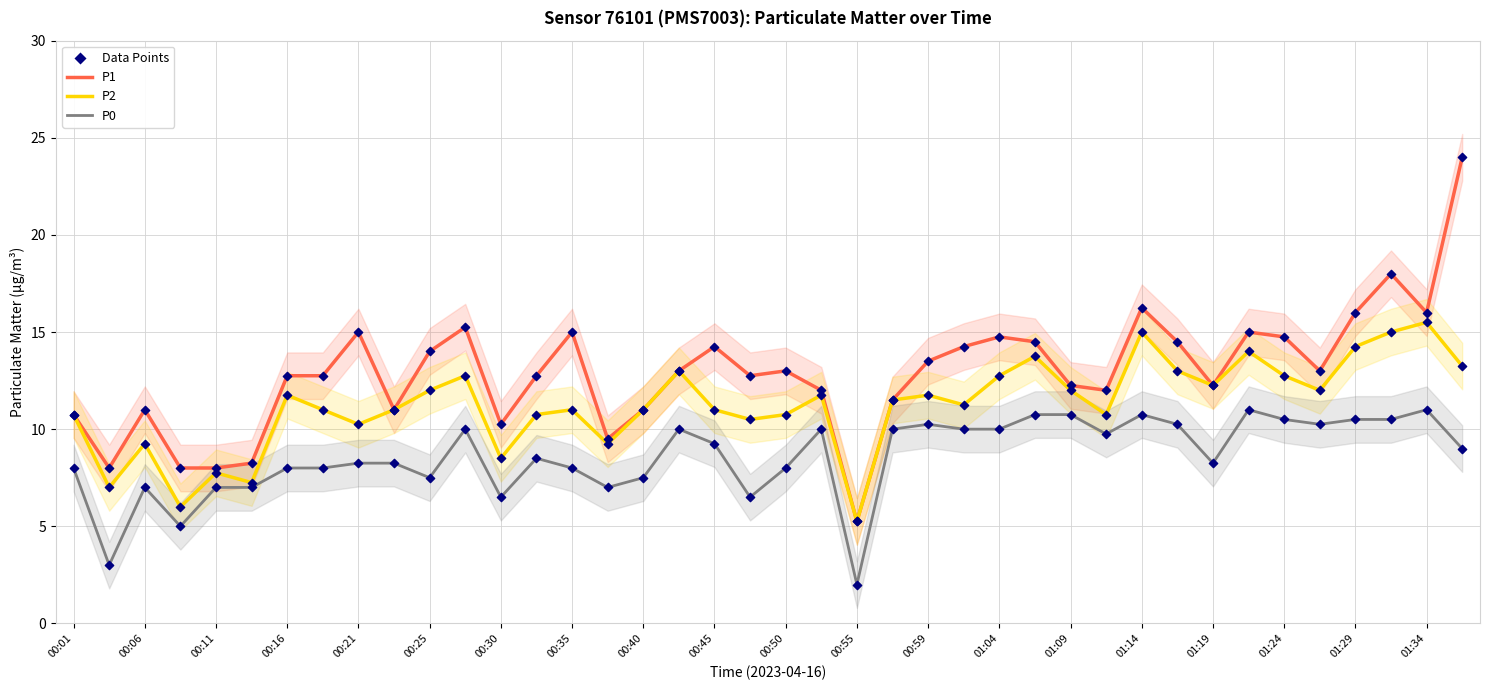

Which series contains the lowest Y value?

P0